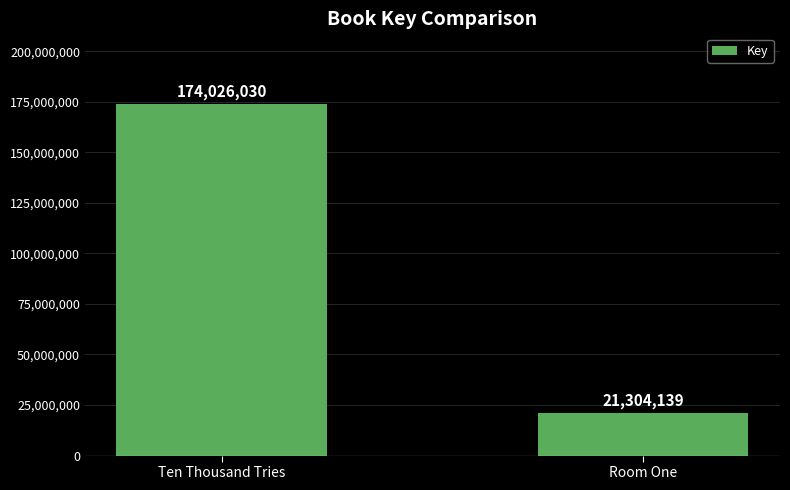

What position from the right is Ten Thousand Tries?

2